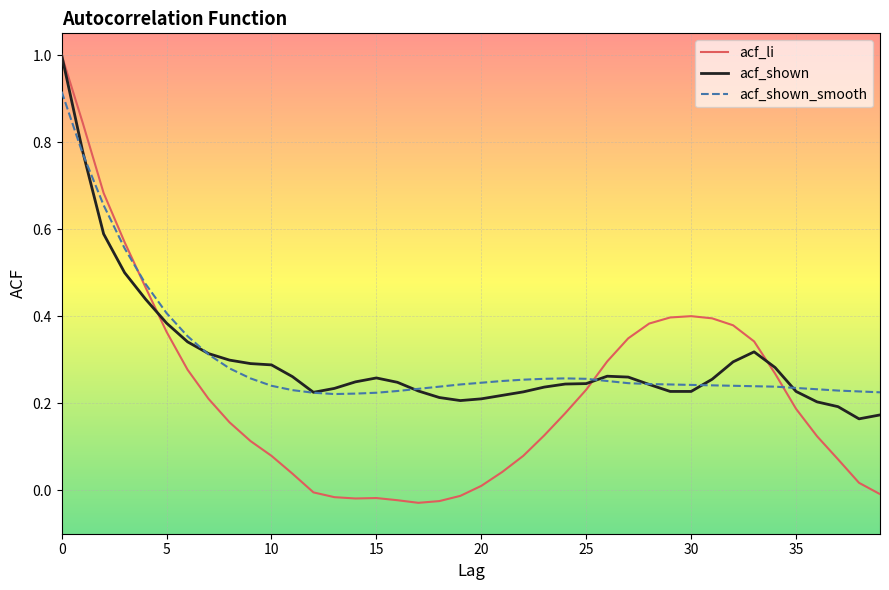

What is the greatest value displayed?

1.0